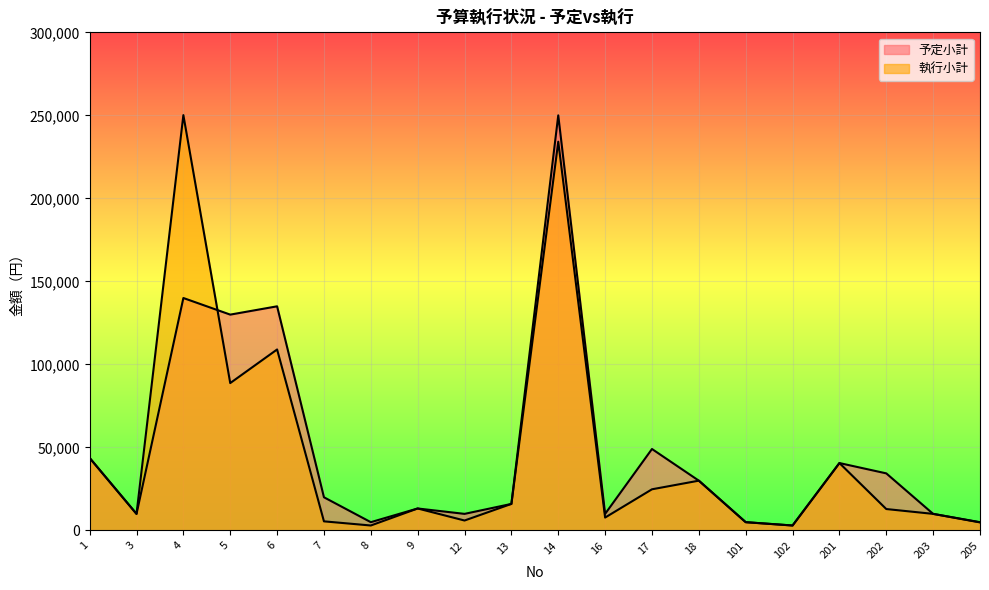

How many interior local peaks does the 執行小計 series have?

6